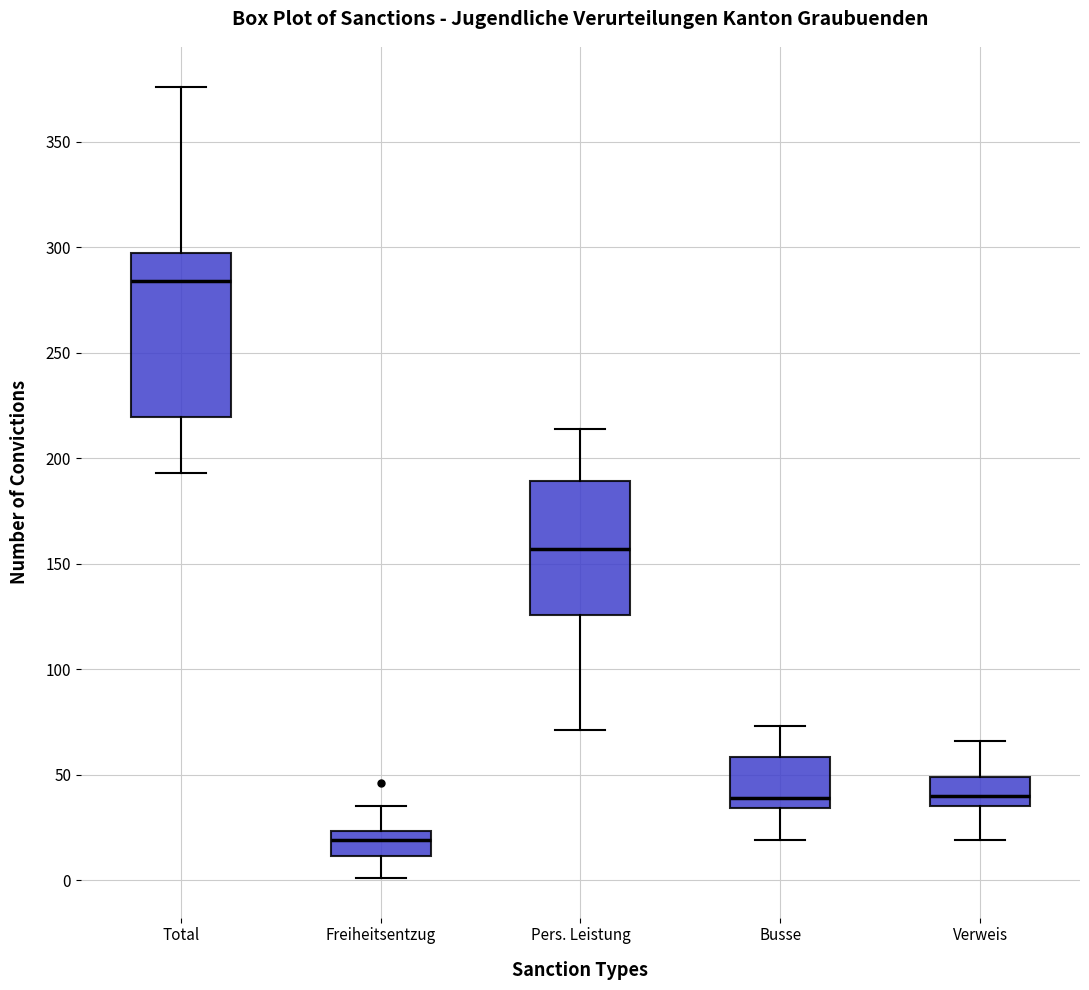

Reading left to right, transcribe this box plot: for each box, give where its median line is, the range the box spans, and where its two whiskers end, as read against the y-axis. The values are not printed on the chart, so give them approximately, as read against the axis.

Total: median 285, box 220 to 295, whiskers 195 to 375
Freiheitsentzug: median 20, box 10 to 25, whiskers 0 to 35
Pers. Leistung: median 155, box 125 to 190, whiskers 70 to 215
Busse: median 40, box 35 to 60, whiskers 20 to 75
Verweis: median 40, box 35 to 50, whiskers 20 to 65